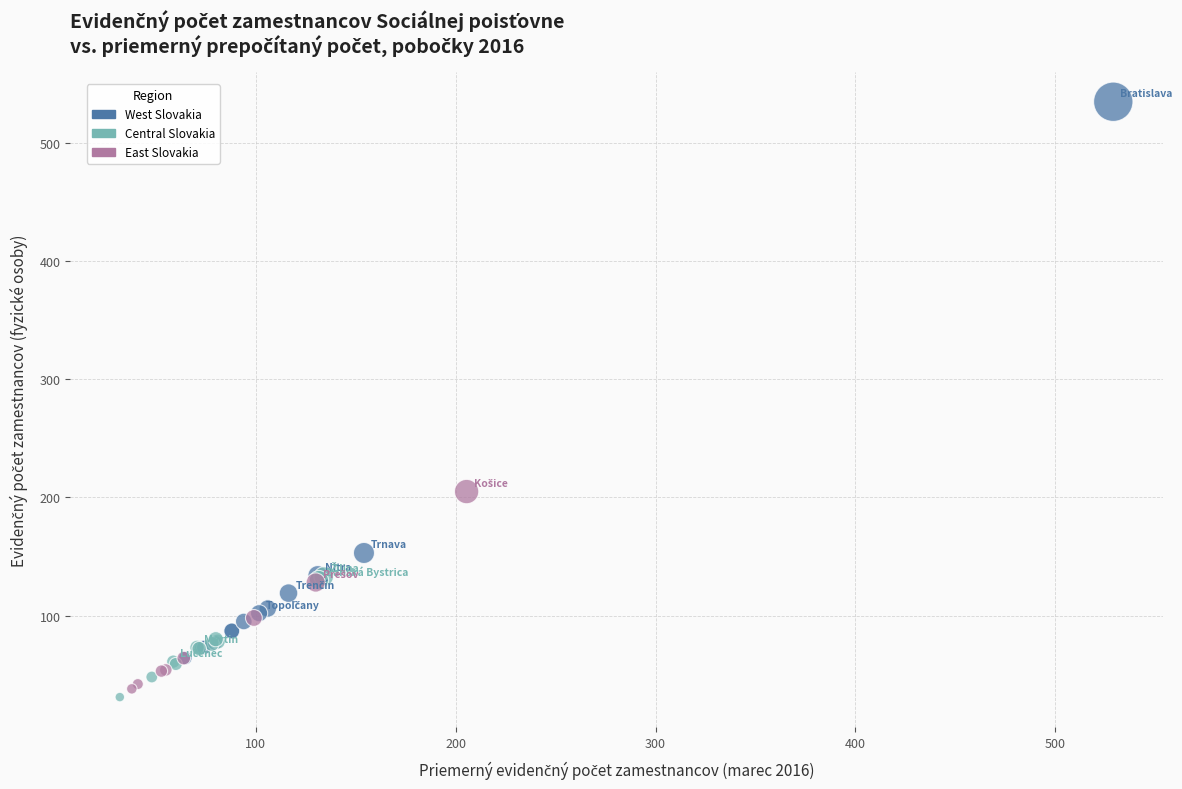

Which series contains the lowest Y value?

Central Slovakia